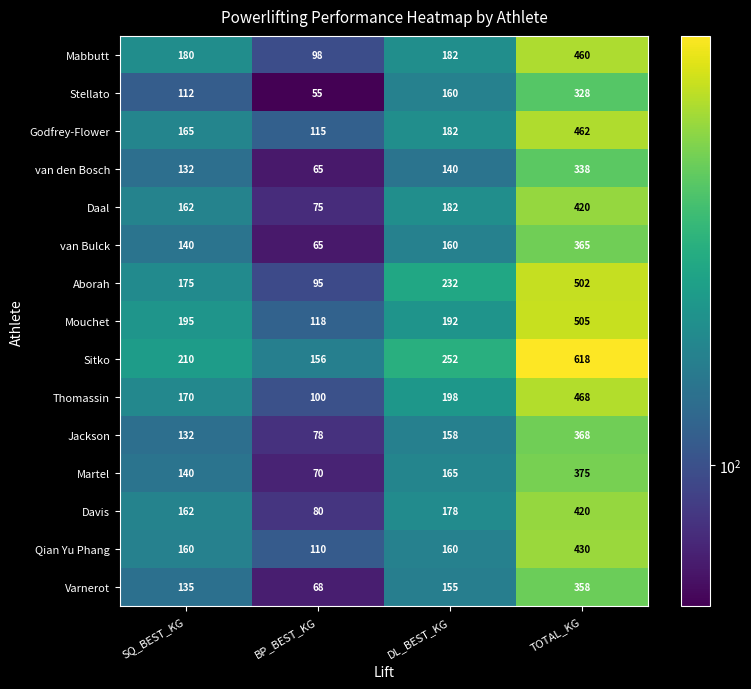

At how many categories does at least one series exceed 515?

1